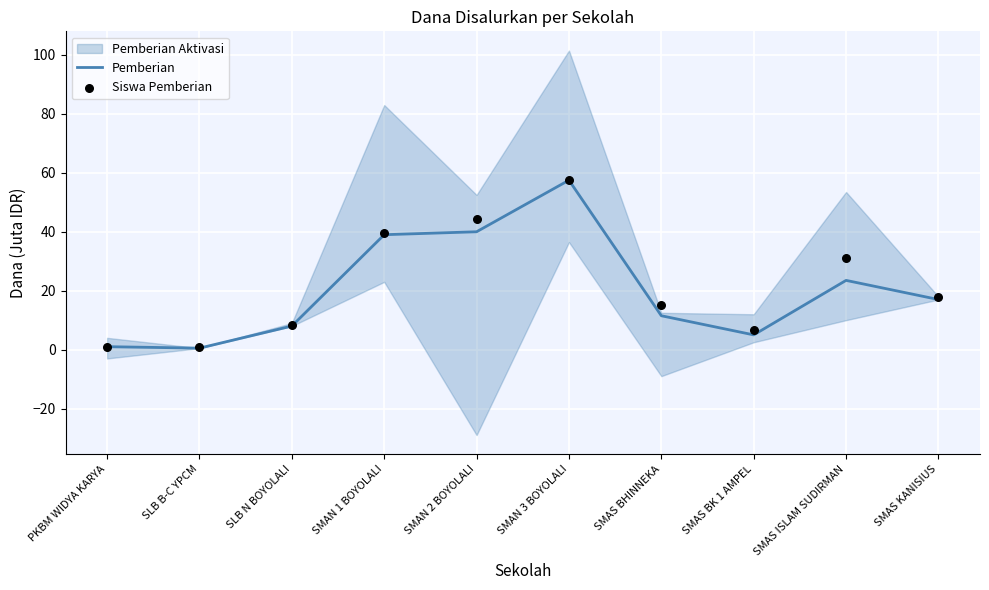

At how many categories does at least one series exceed 35?

3